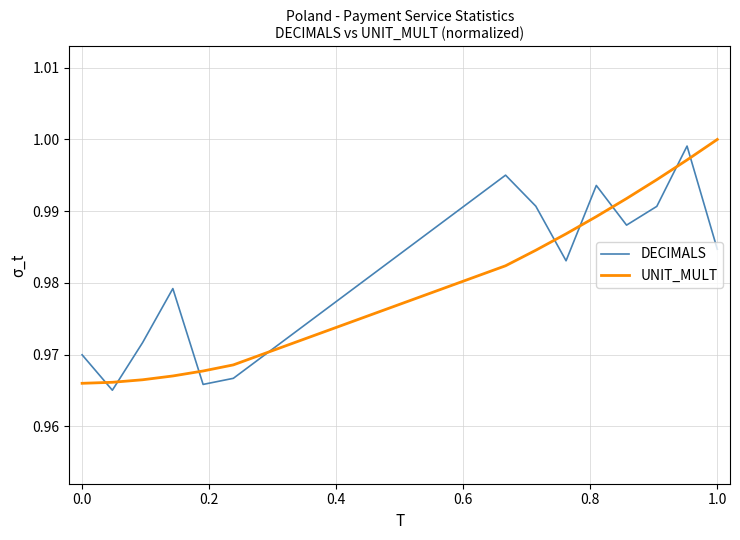

True or false: UNIT_MULT and DECIMALS intersect in this chart.

True